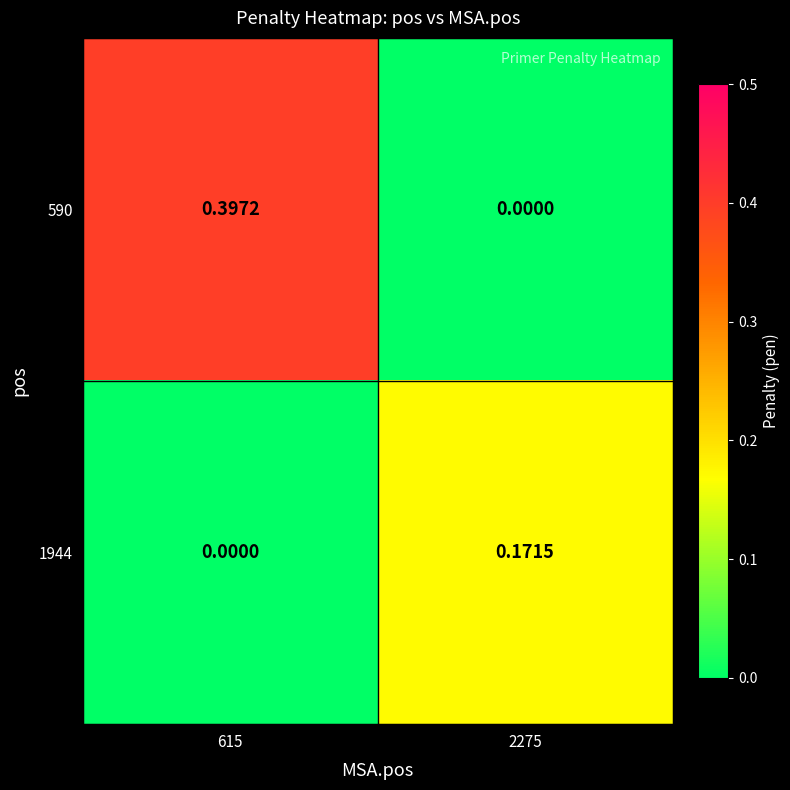

Is the value of 590 at 615 greater than the value of 1944 at 615?

Yes